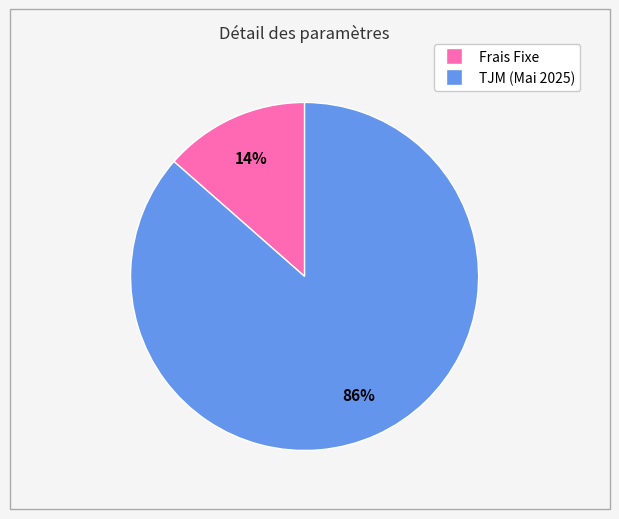

True or false: Frais Fixe accounts for 19% of the total.

False